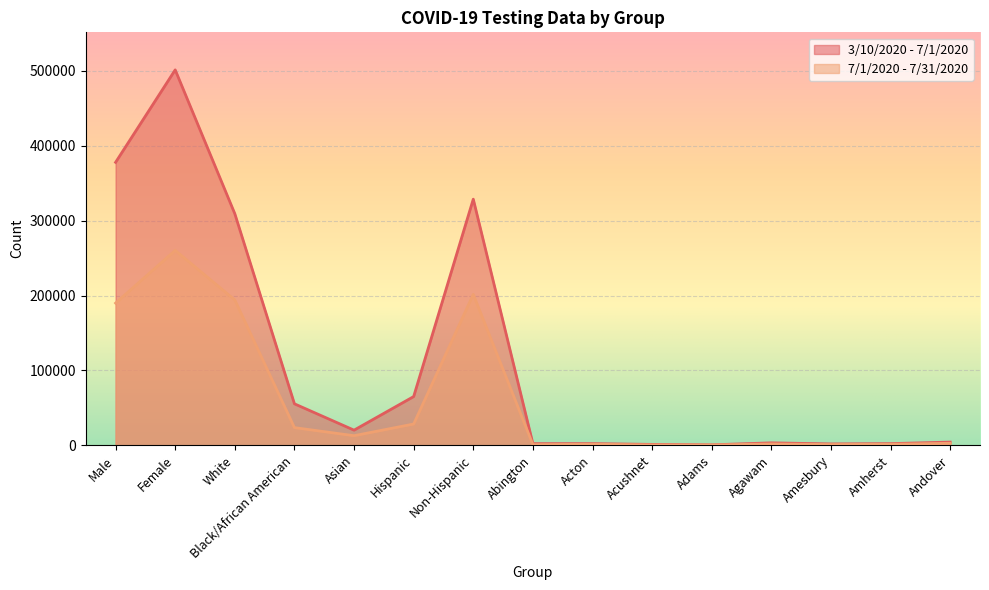

Read the 7/1/2020 - 7/31/2020 value at White, to the nearest 10.

194070